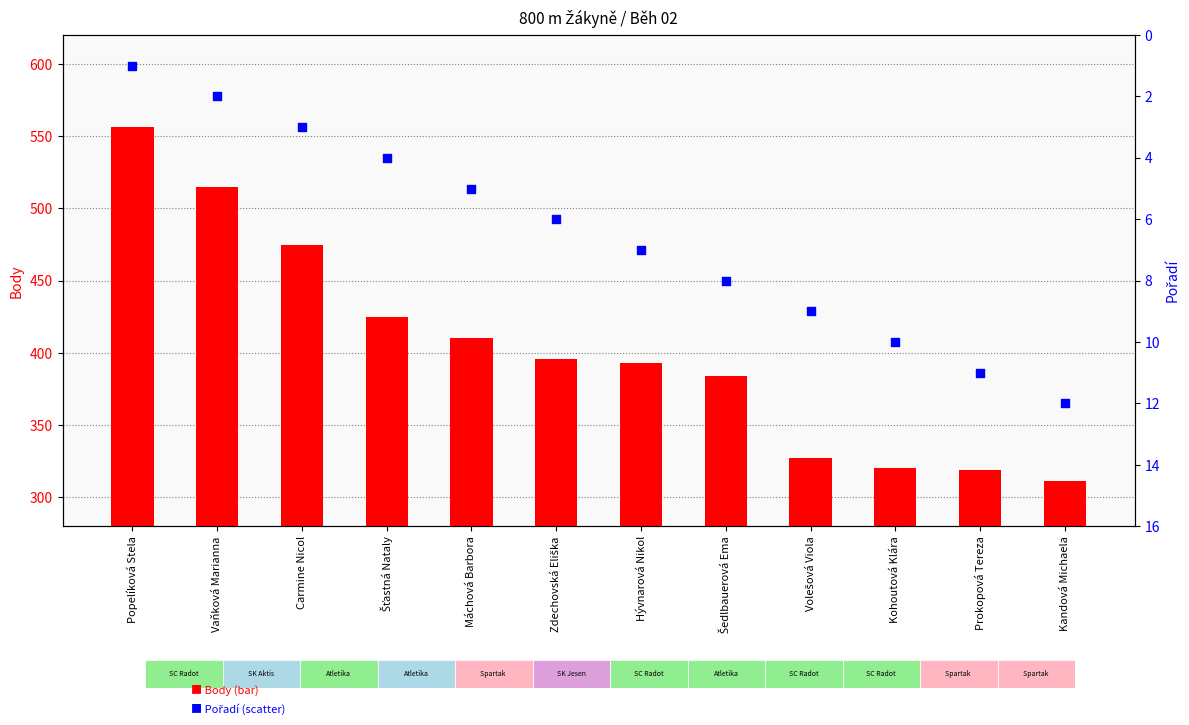

At how many categories does at least one series exceed 423?

4